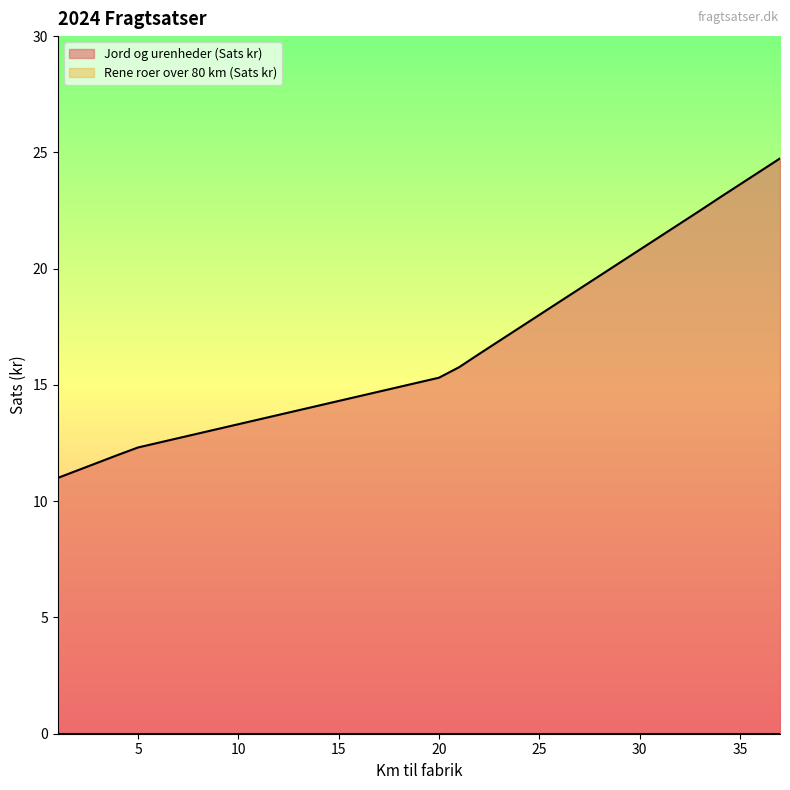

Which label corresponds to the smallest value in the chart?

1